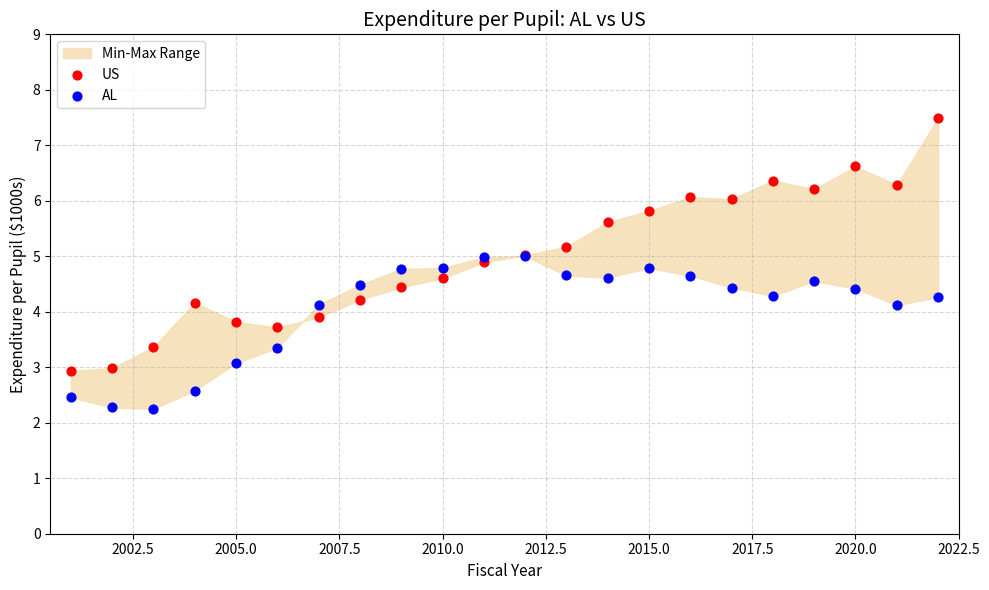

Which series has the widest spread of Y values?

US